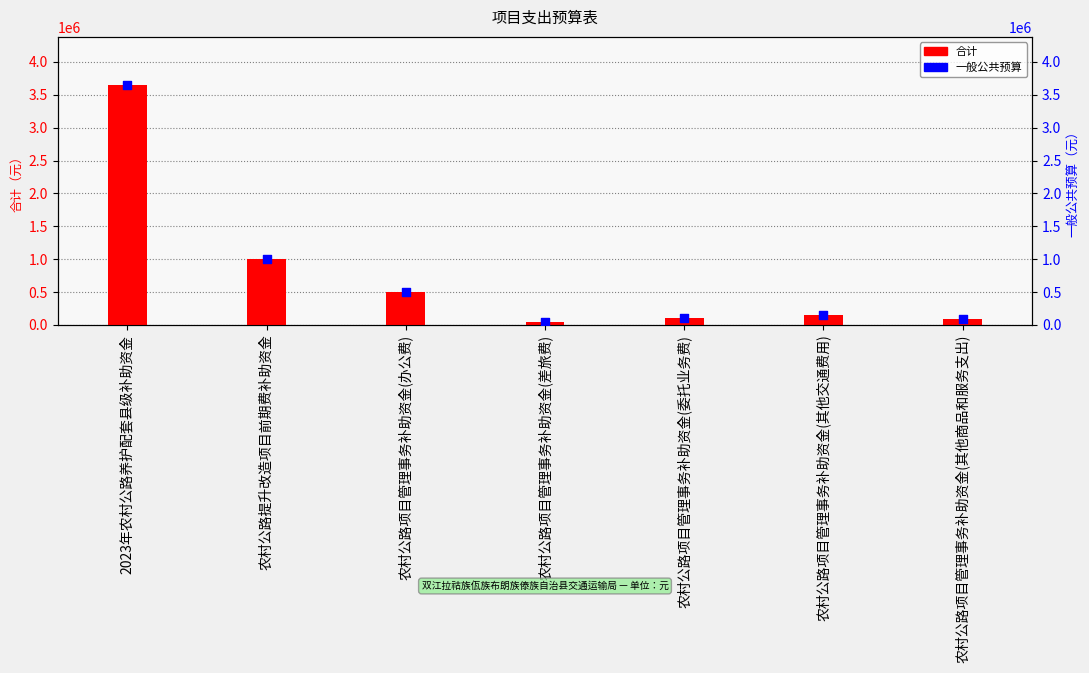

Which series reaches the maximum Y coordinate?

合计